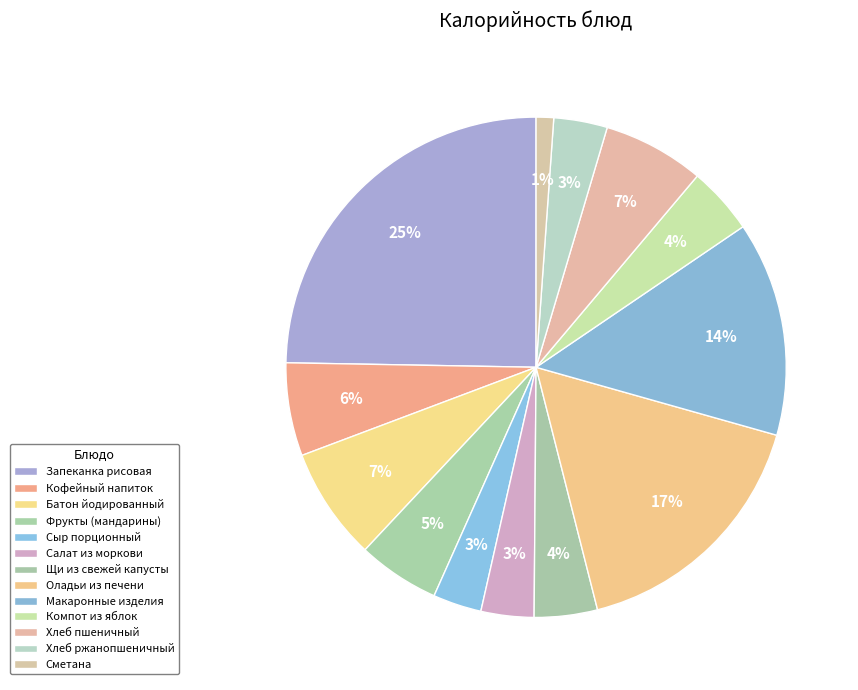

Count the number of slices in the pie.

13